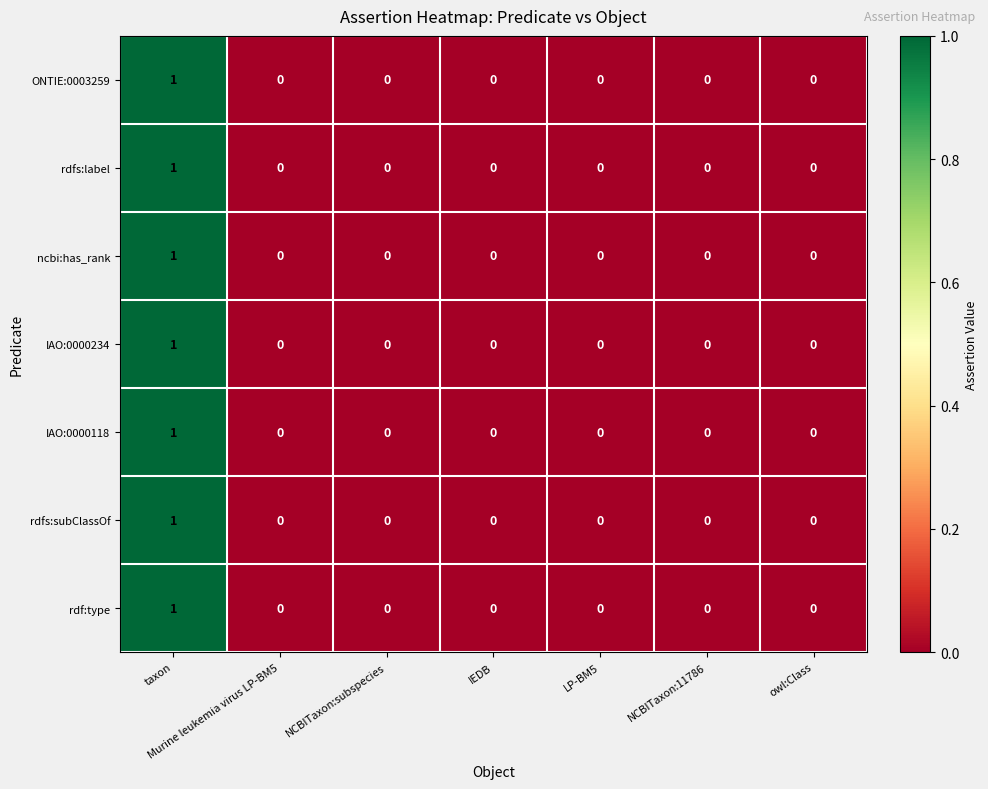

The value of IAO:0000234 at owl:Class is 0. True or false?

True